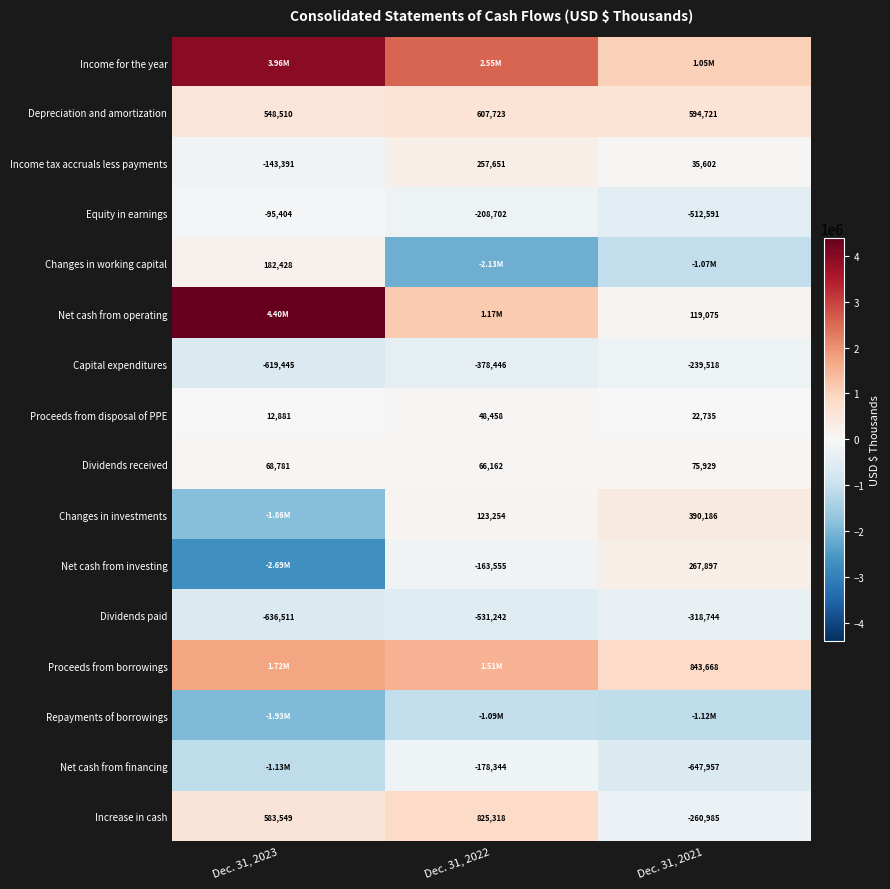

At which category does the chart reach its peak across all series?

Dec. 31, 2023